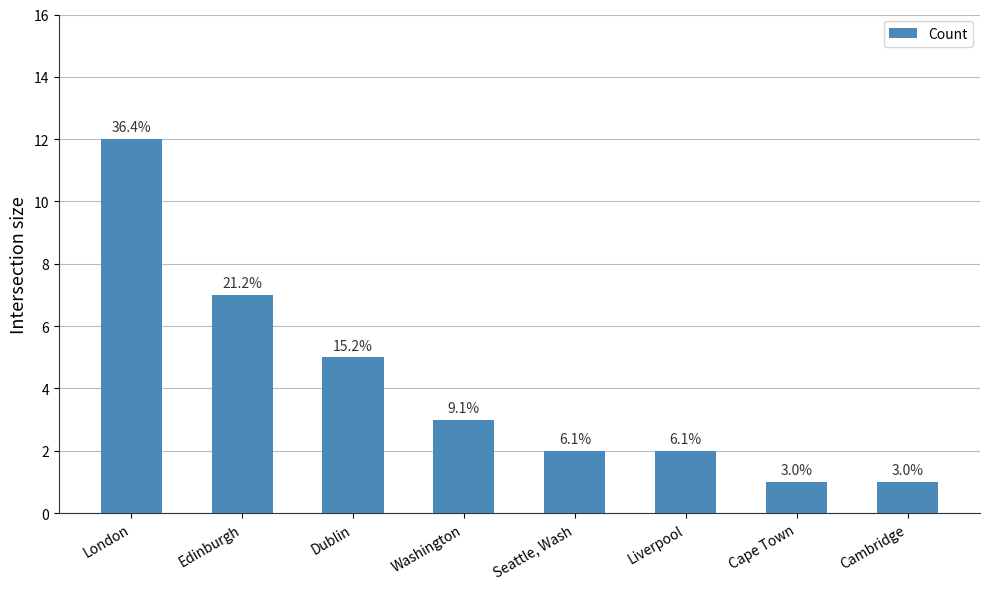

Is it true that the value at Dublin is 2?

False